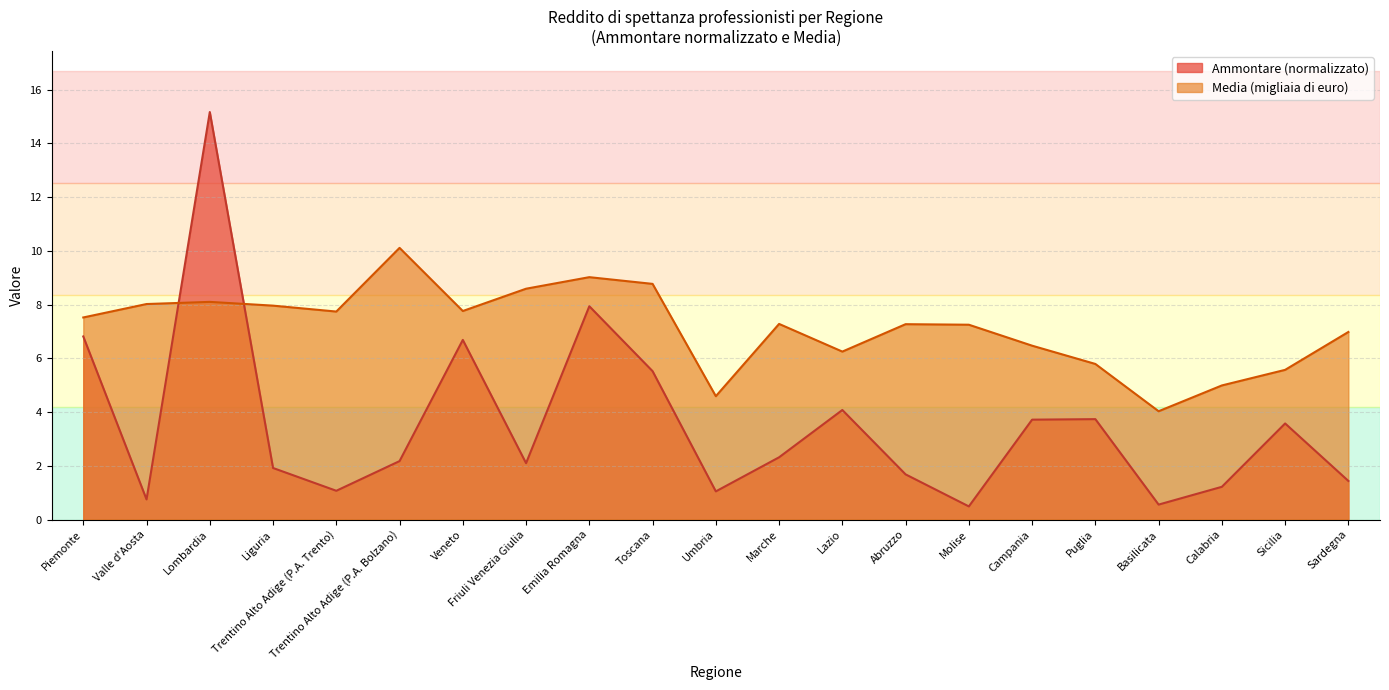

Is it true that Ammontare (Freq. 1) equals 0.5 at Molise?

True